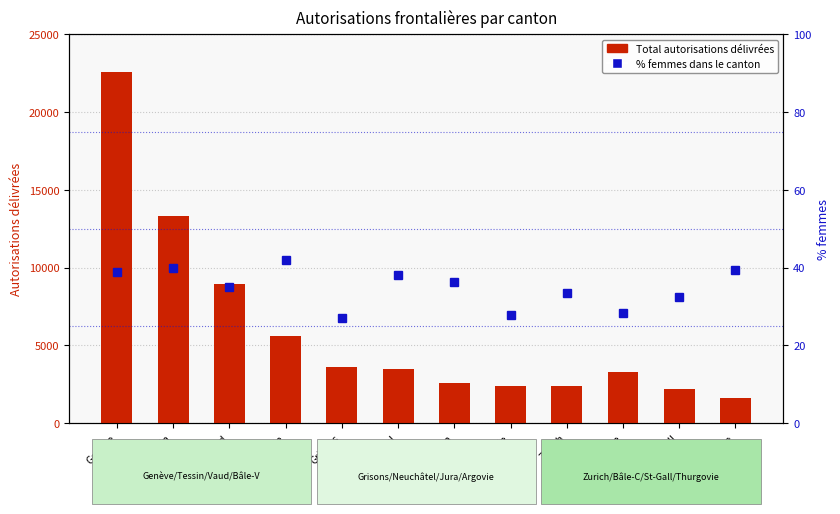

What is the maximum value for % femmes?

42.0